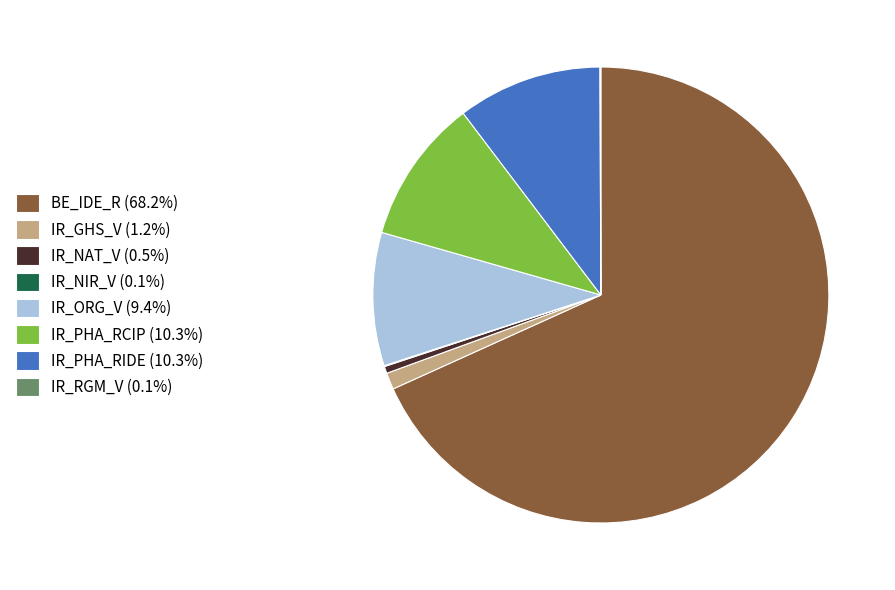

Is there a majority slice in this chart?

Yes